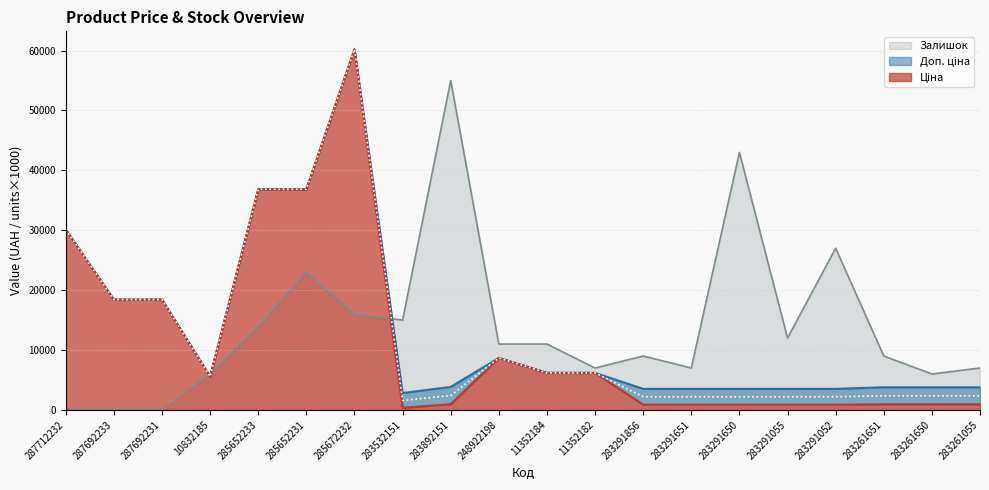

What position from the right is 283261650?

2